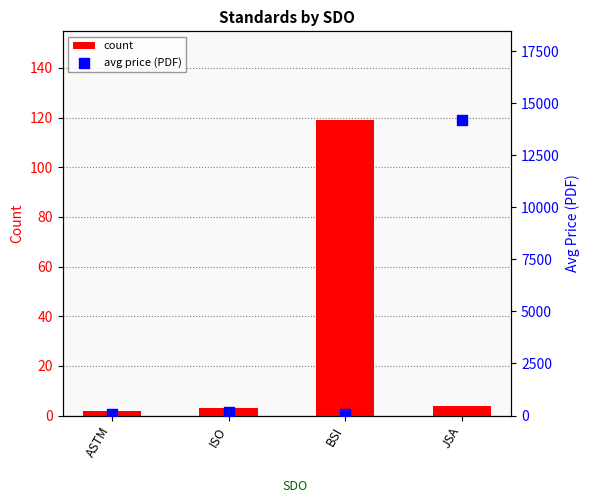

Which series has the largest total across all categories?

avg price (PDF)